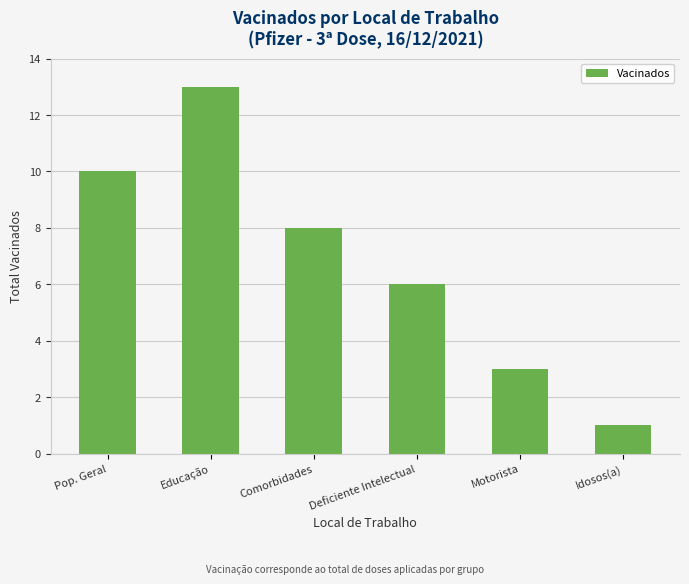

Rank the categories by value from highest to lowest.

Educação, Pop. Geral, Comorbidades, Deficiente Intelectual, Motorista, Idosos(a)